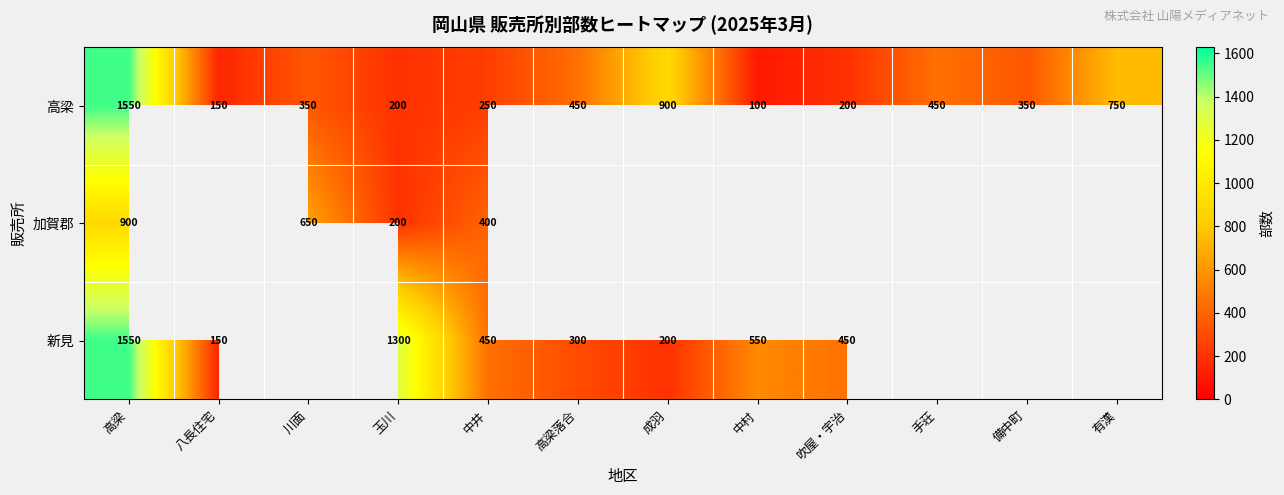

At which category is the sum across all series the highest?

高梁